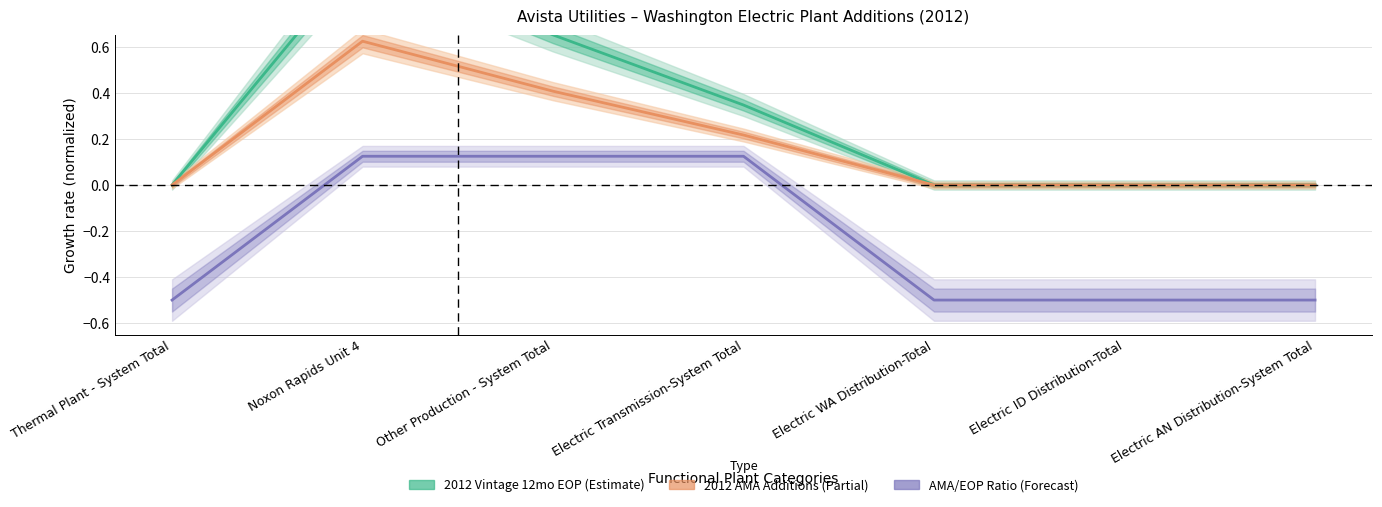

How many data points in AMA / EOP Ratio (centered) are less than 0?

4